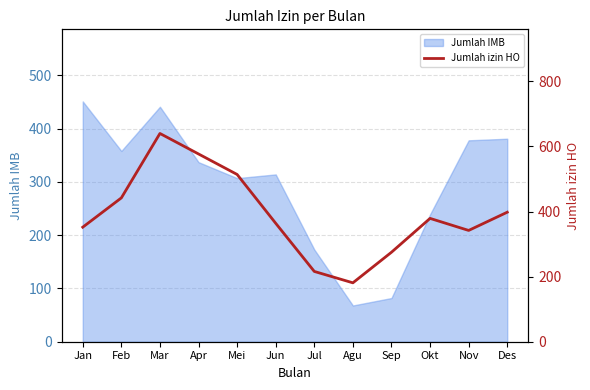

Which label corresponds to the largest value in the chart?

Mar